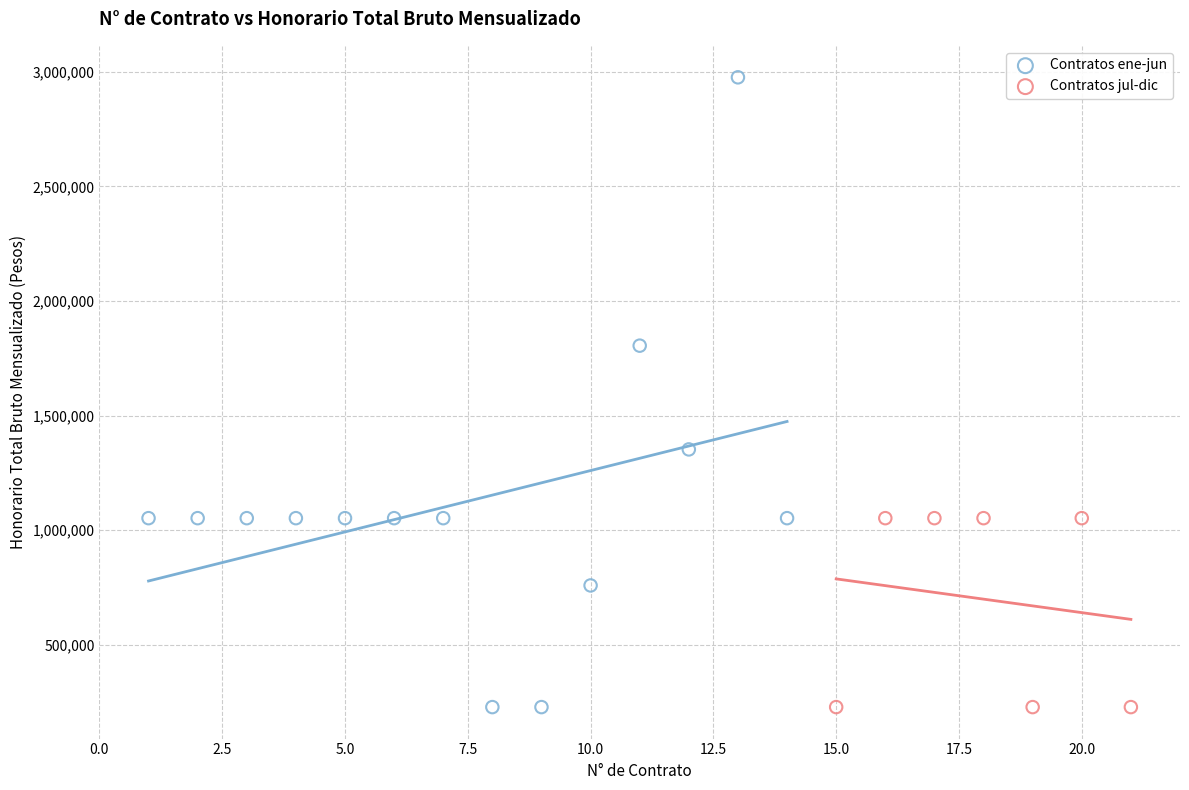

Which series reaches the maximum Y coordinate?

Contratos ene-jun